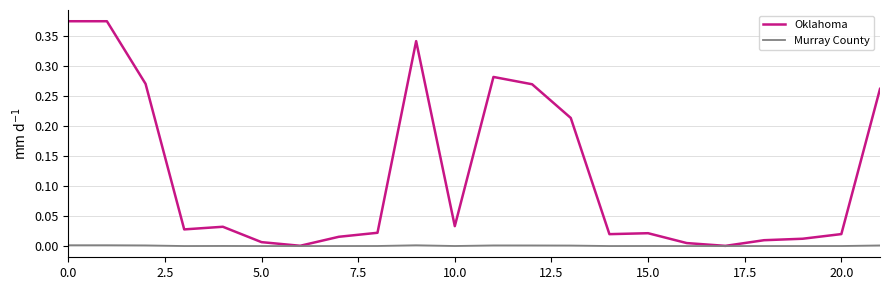

Rank the series by their maximum value, from lowest to highest.

Murray County, Oklahoma